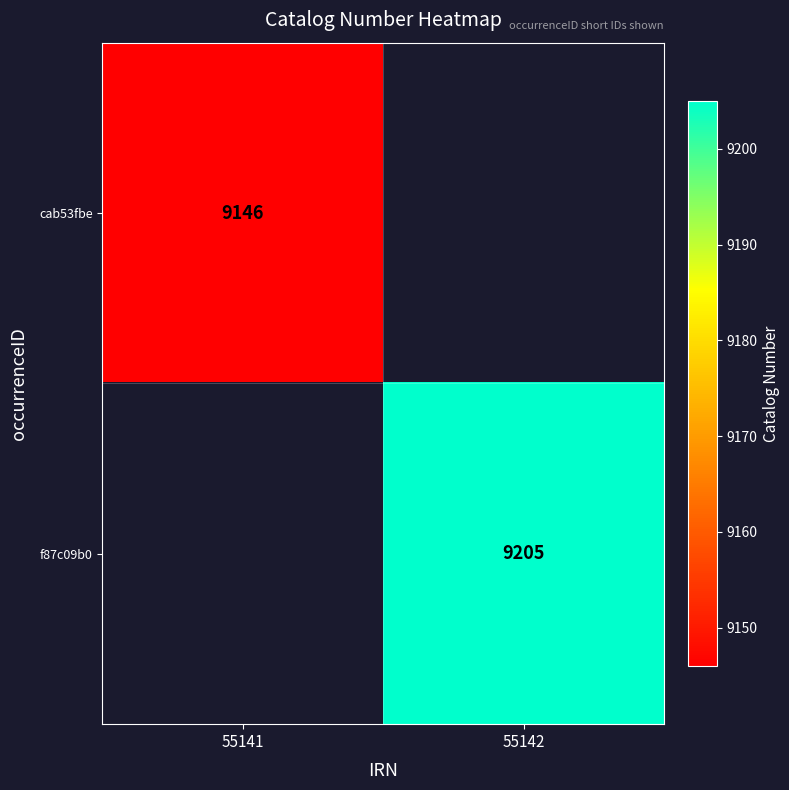

True or false: f87c09b0 has a value of 9205 at 55142.

True